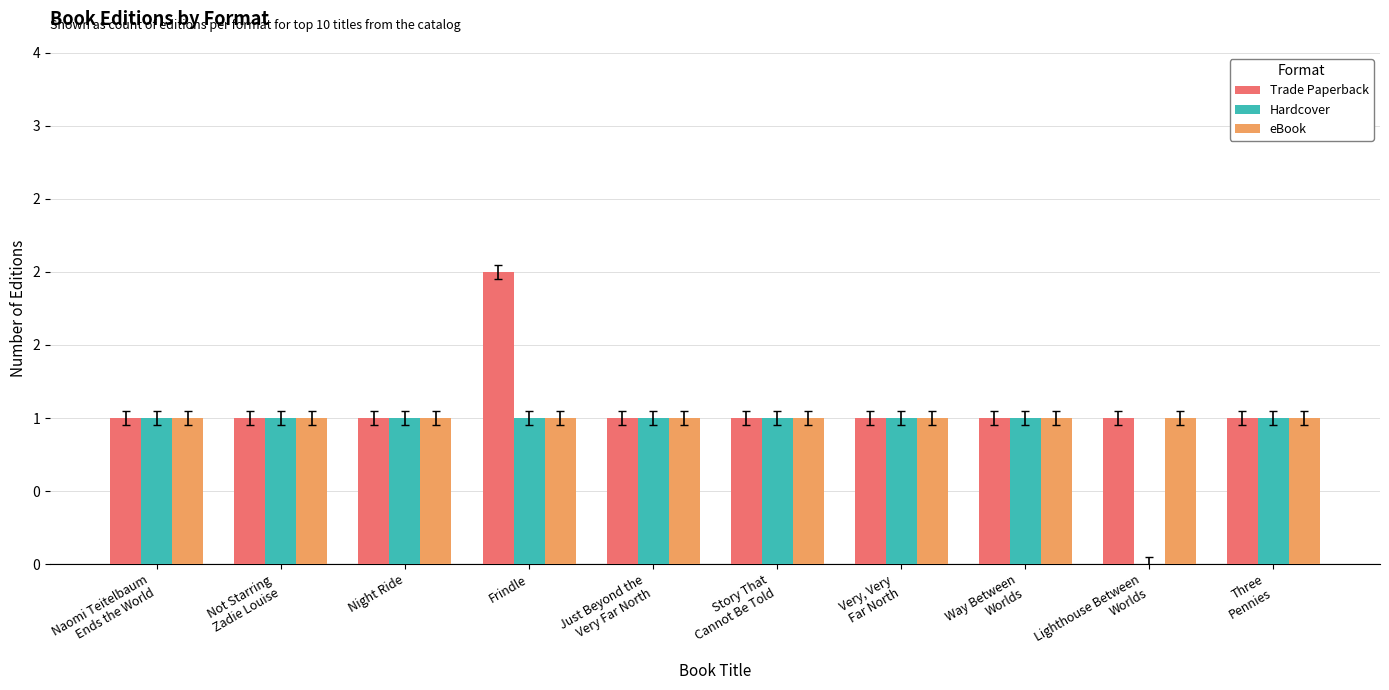

Which series has the largest total across all categories?

Trade Paperback